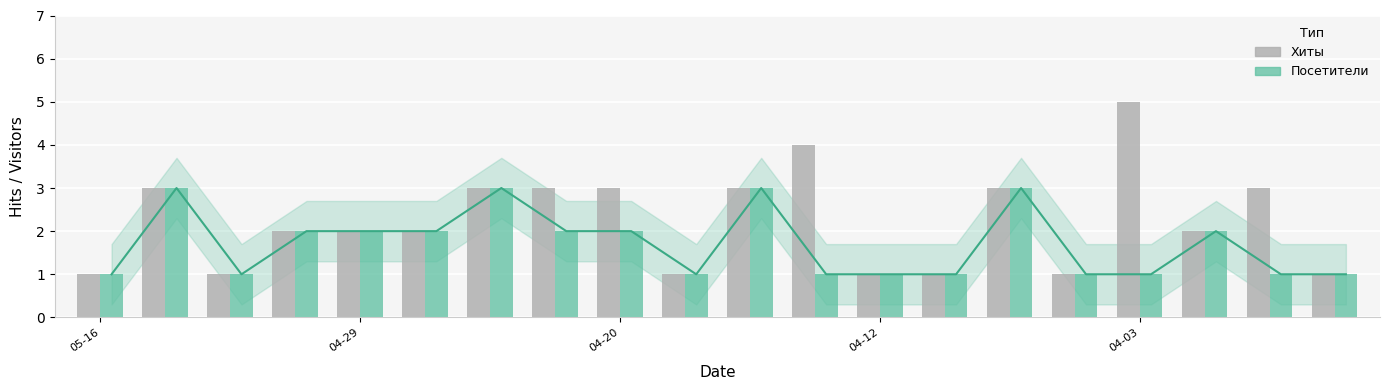

What is the sum of all Посетители values?

34